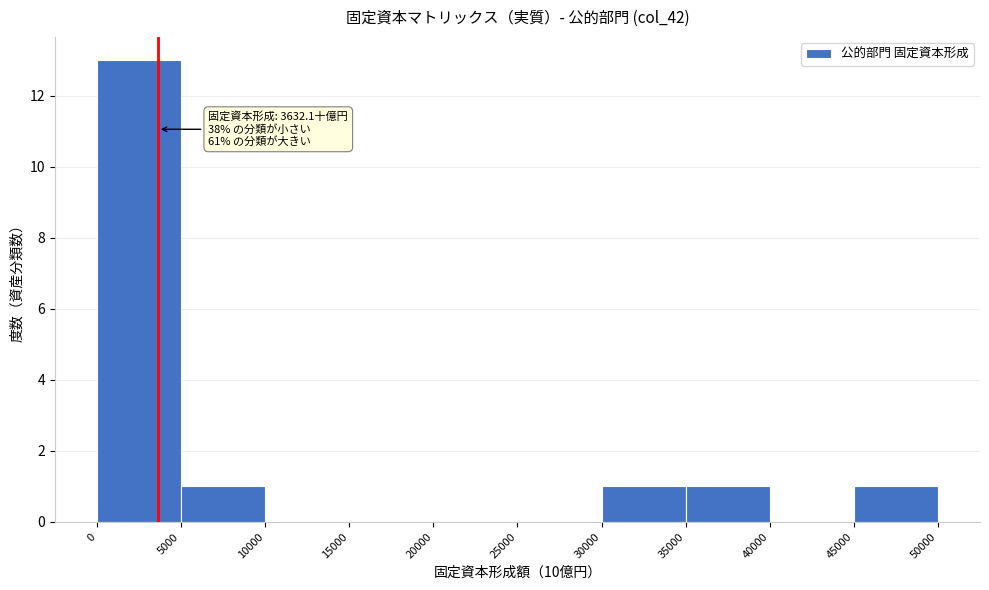

Which range on the x-axis has the tallest bar?

0 to 5000